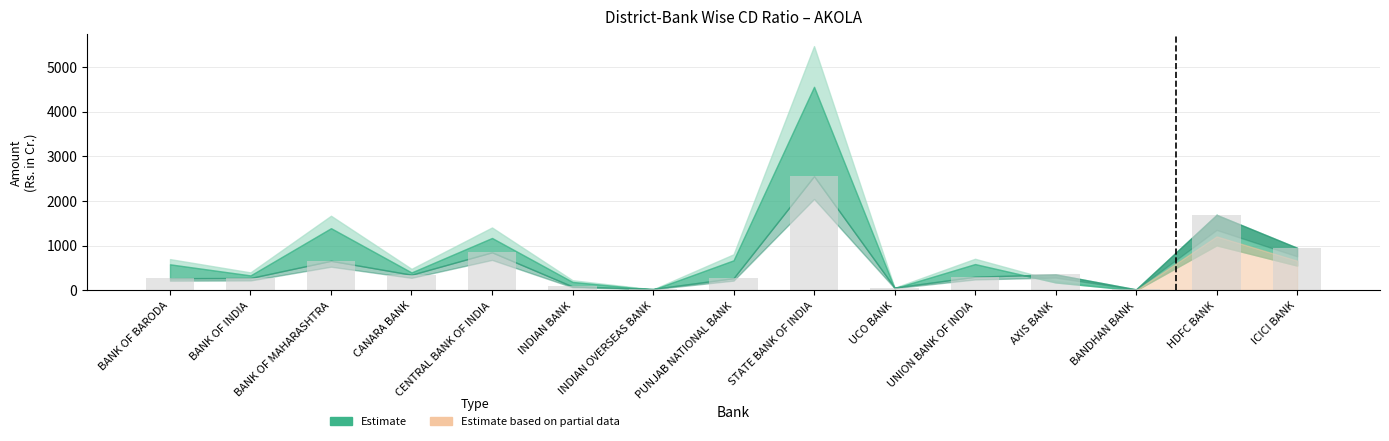

How many categories are shown in the chart?

15